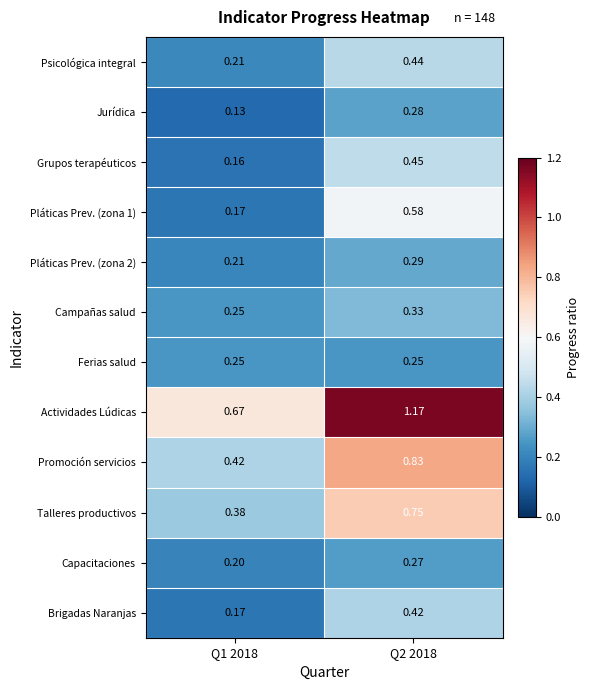

Which series has the widest spread of values?

Actividades Lúdicas